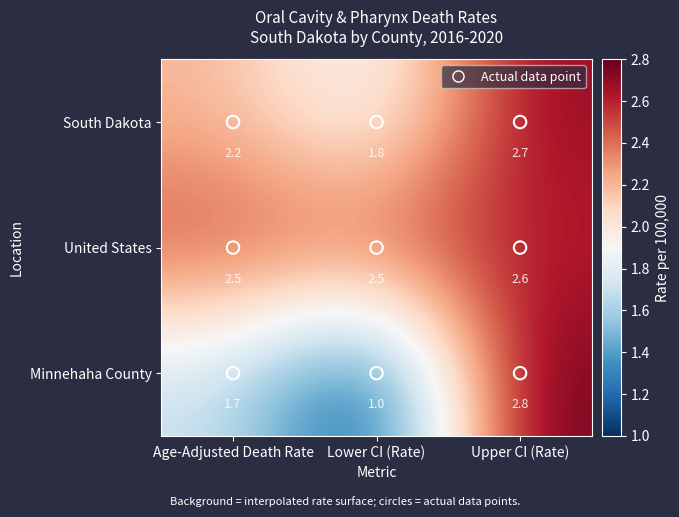

At which category does the chart reach its minimum across all series?

Lower CI (Rate)